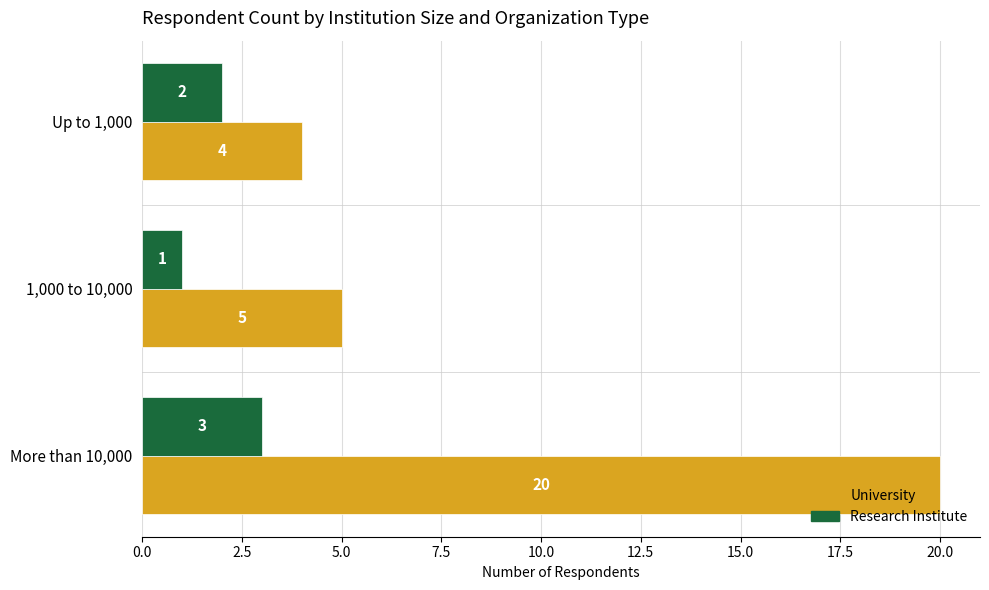

What is the highest value of the Research Institute series?

3